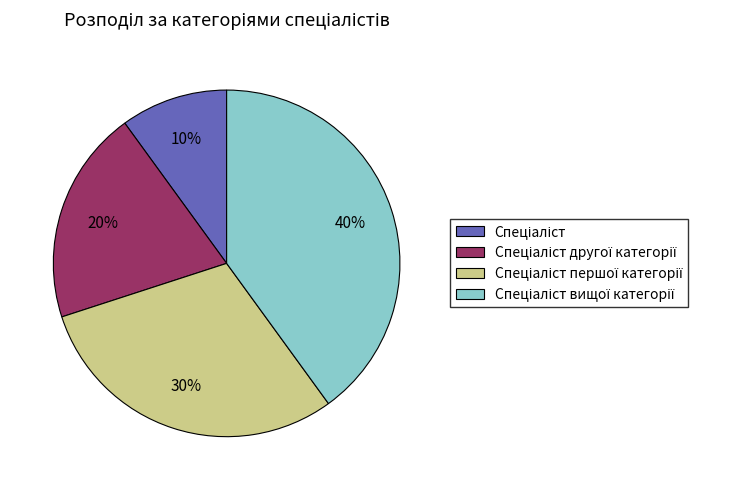

How many segments does this pie chart have?

4